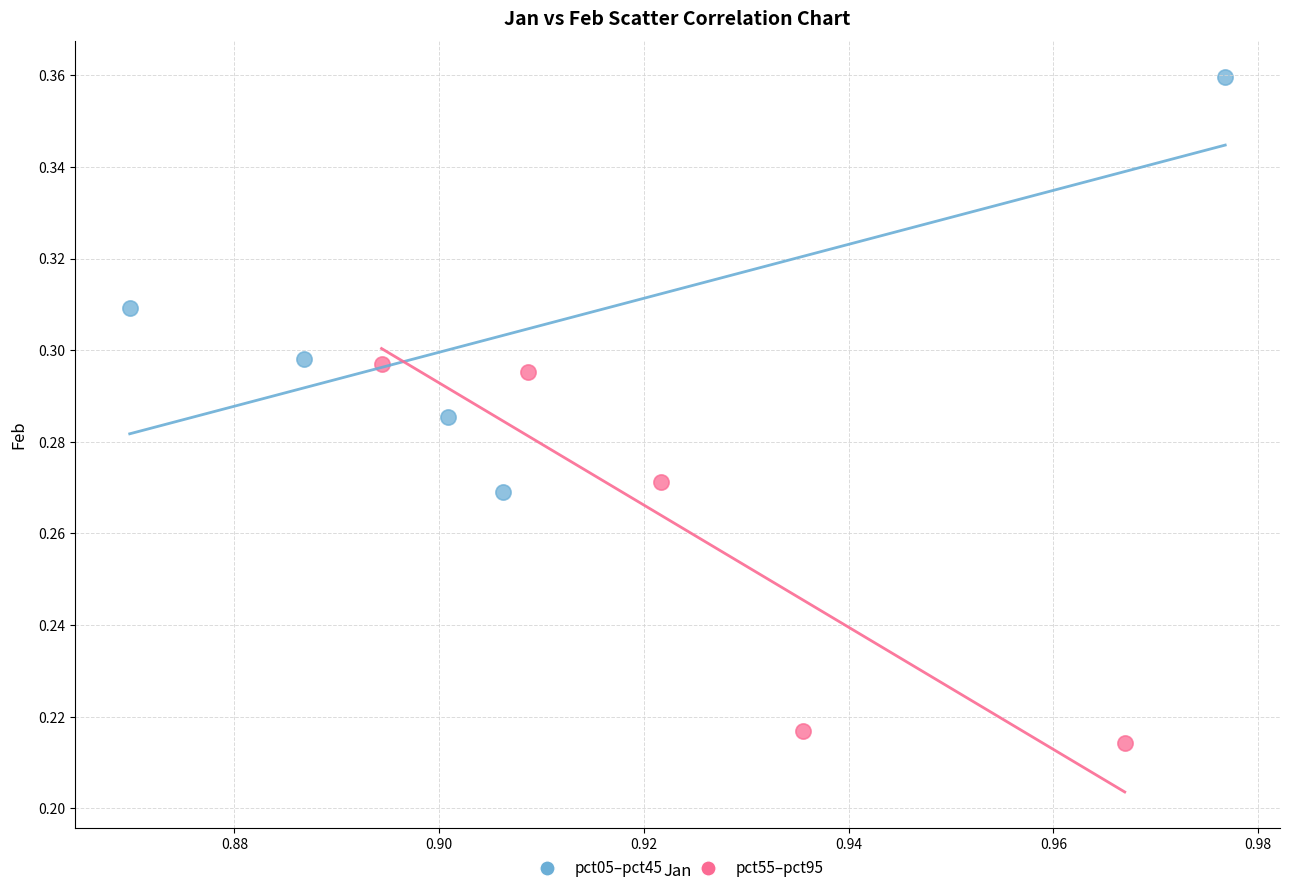

Which series has the widest spread of Y values?

pct05–pct45